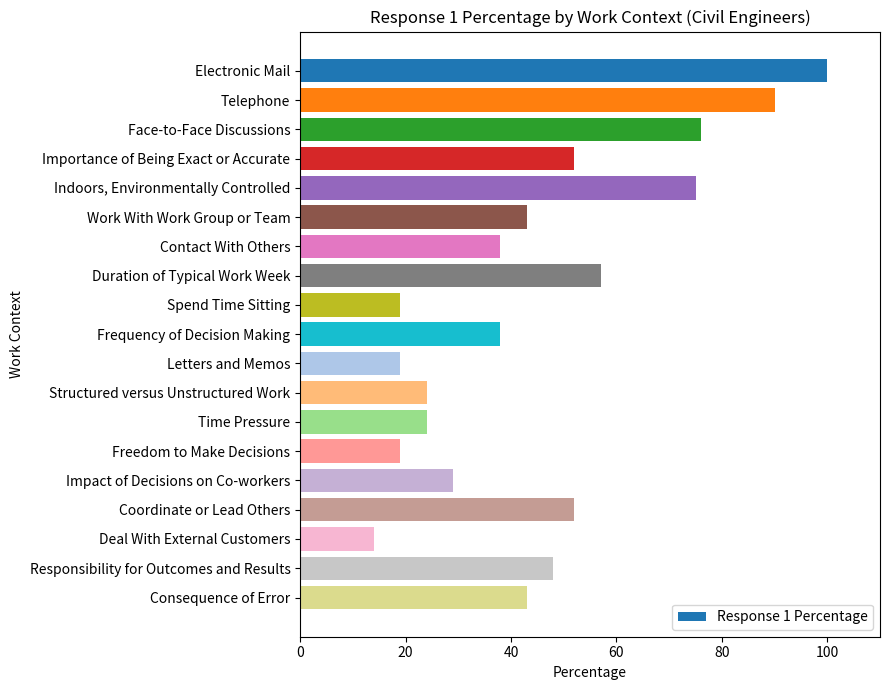

How many distinct data groups are displayed?

1